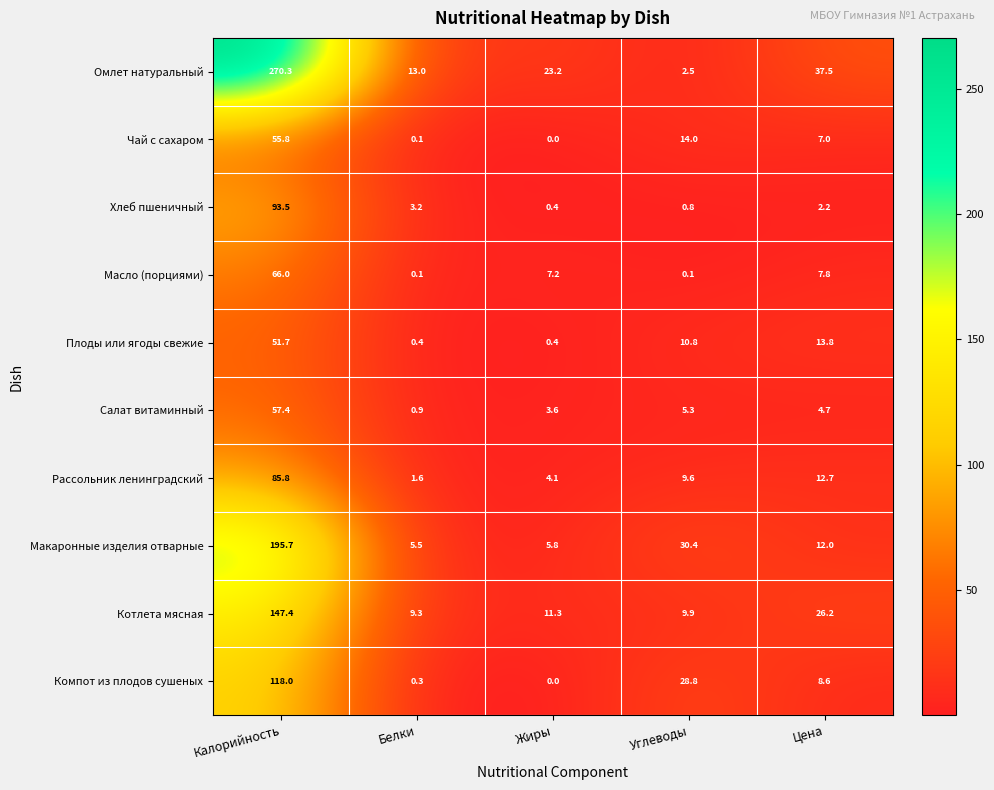

Rank the series at Калорийность from lowest to highest value.

Плоды или ягоды свежие, Чай с сахаром, Салат витаминный, Масло (порциями), Рассольник ленинградский, Хлеб пшеничный, Компот из плодов сушеных, Котлета мясная, Макаронные изделия отварные, Омлет натуральный